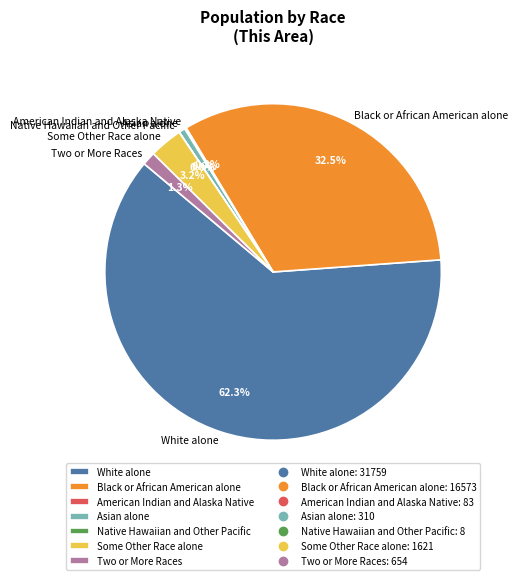

Which slice is the largest?

White alone